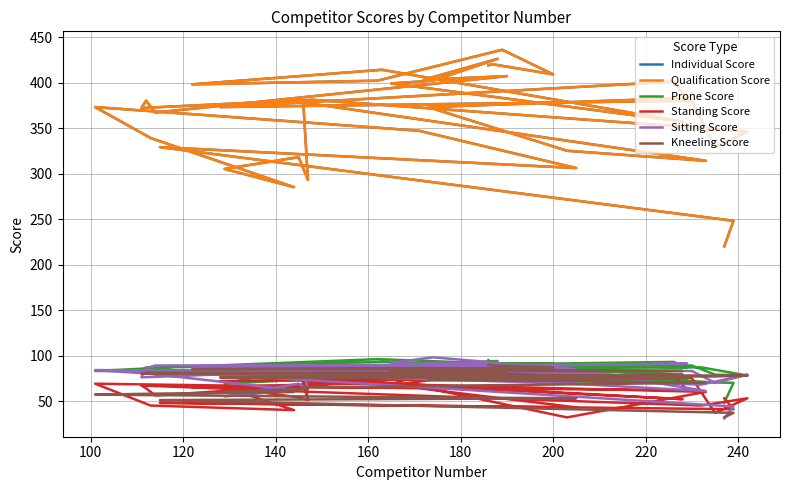

True or false: Standing Score has more than 0 points higher than both neighbors.

True